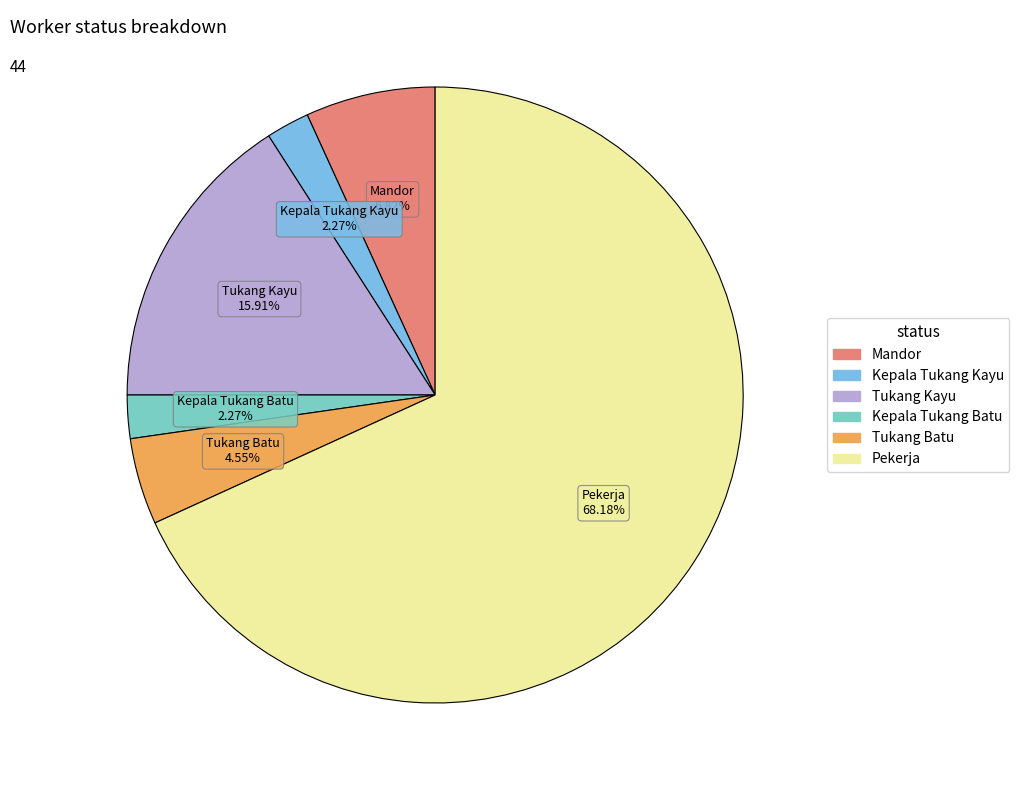

Which has a higher value, Tukang Kayu or Kepala Tukang Kayu?

Tukang Kayu